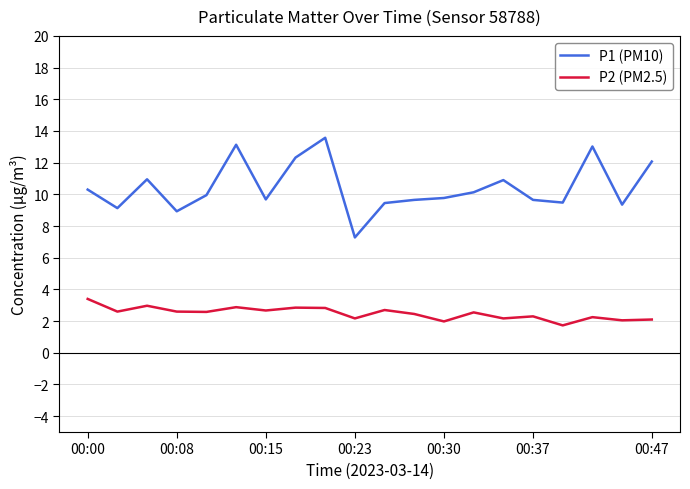

Which series has the largest total across all categories?

P1 (PM10)